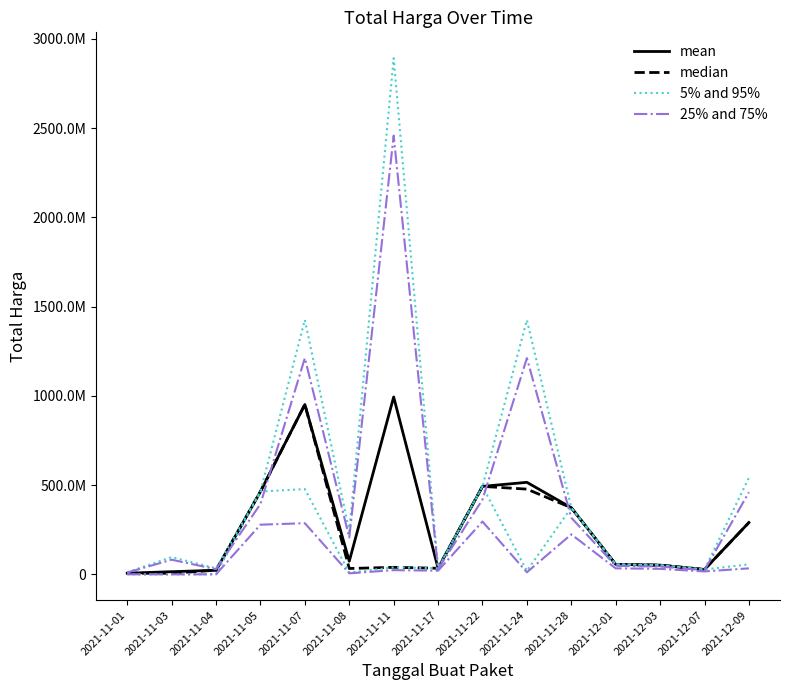

Which series ends up on top after the final intersection of mean and median?

median